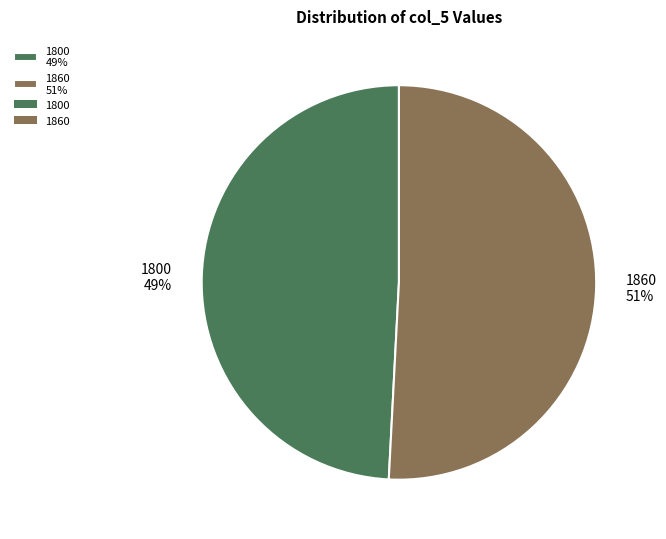

To the nearest percent, what percentage of the pie is 1800?

49%